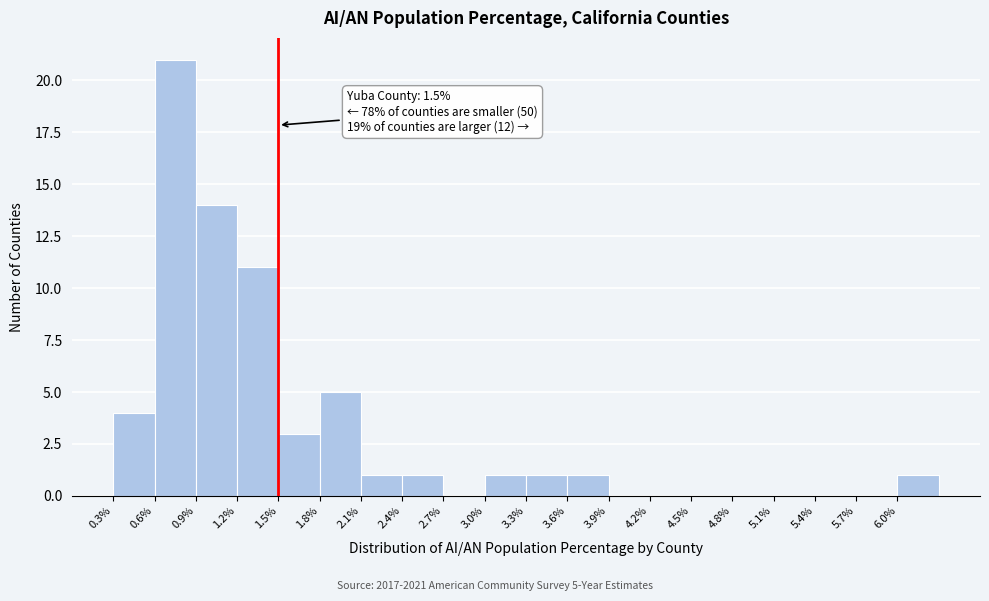

Which range on the x-axis has the tallest bar?

0.6 to 0.9